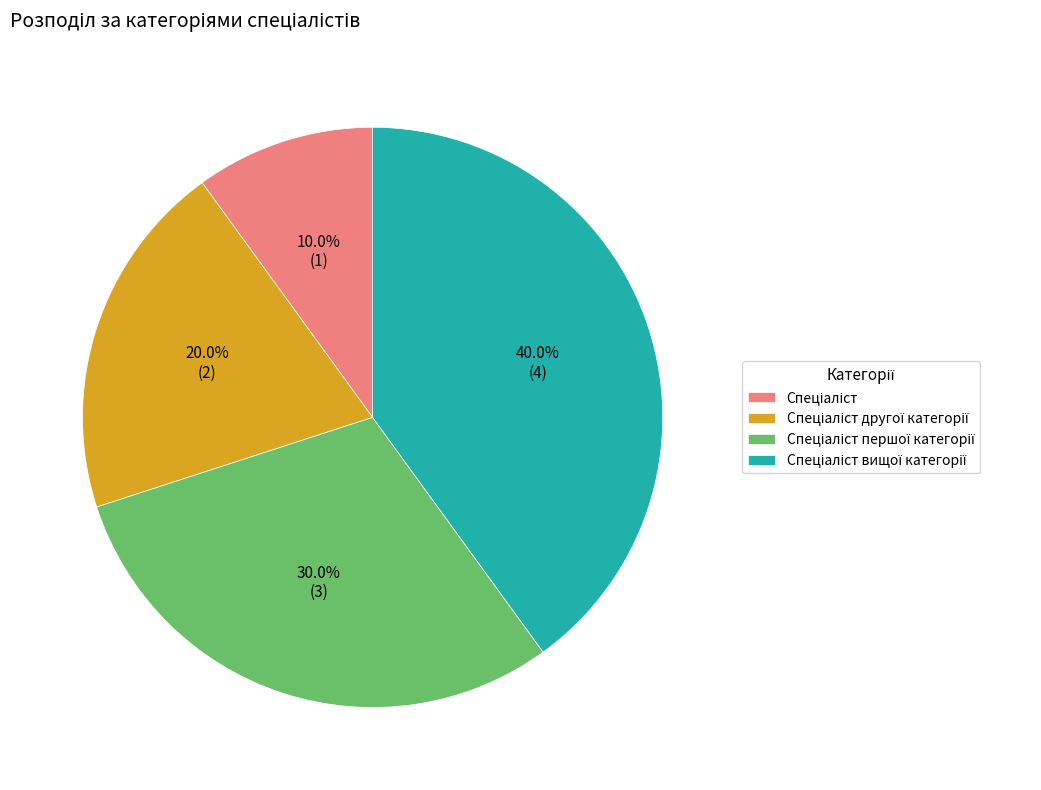

Is there any slice that represents more than half of the pie?

No